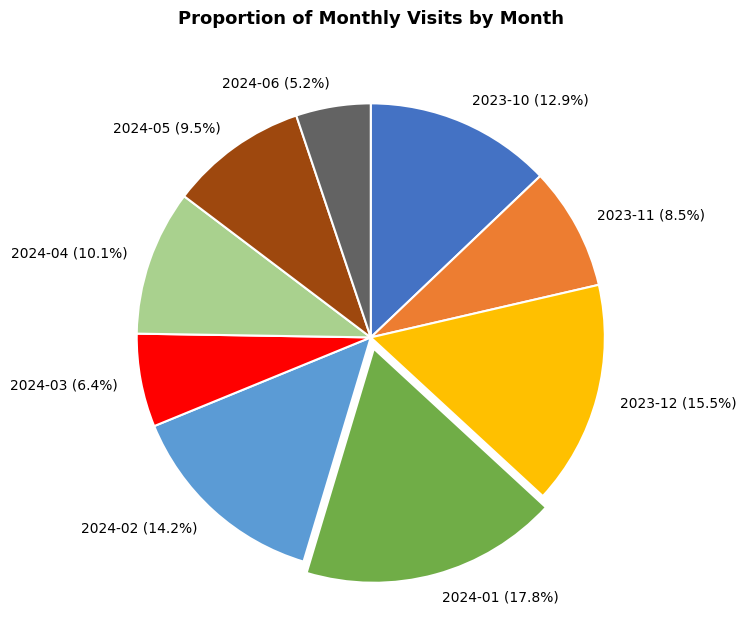

What portion of the pie excludes 2023-11?

91.5%